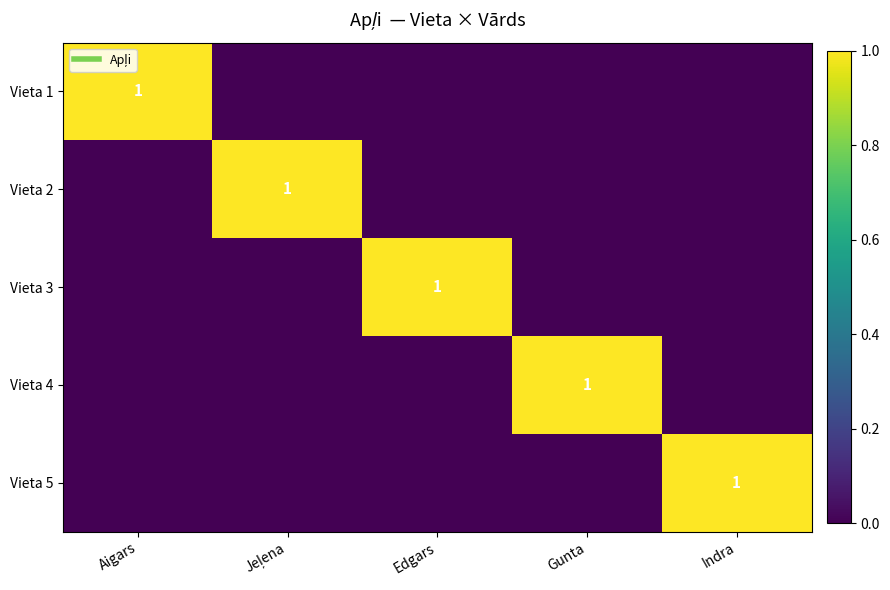

Rank the series by their maximum value, from lowest to highest.

Vieta 1, Vieta 2, Vieta 3, Vieta 4, Vieta 5